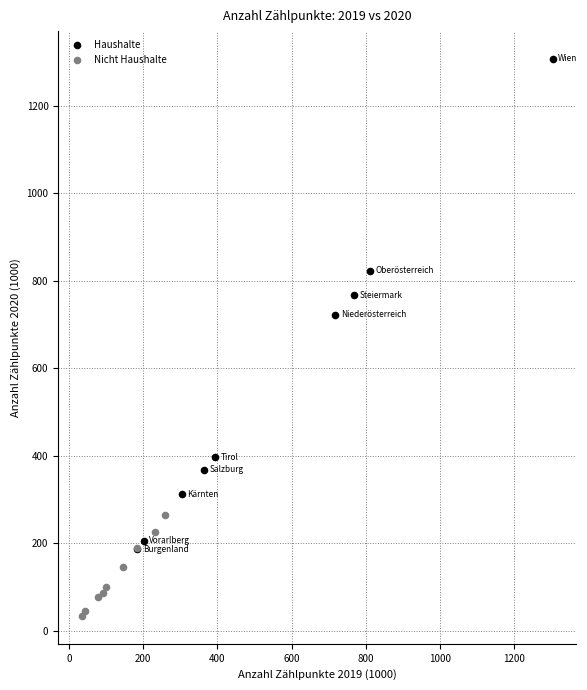

Which series contains the highest Y value?

Haushalte